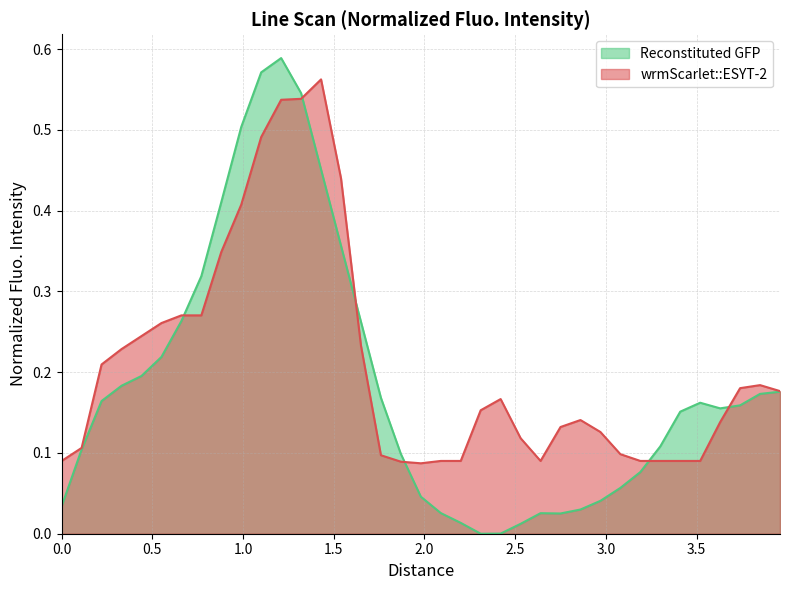

Which series changed the most between 1.43 and 3.41?

wrmScarlet::ESYT-2